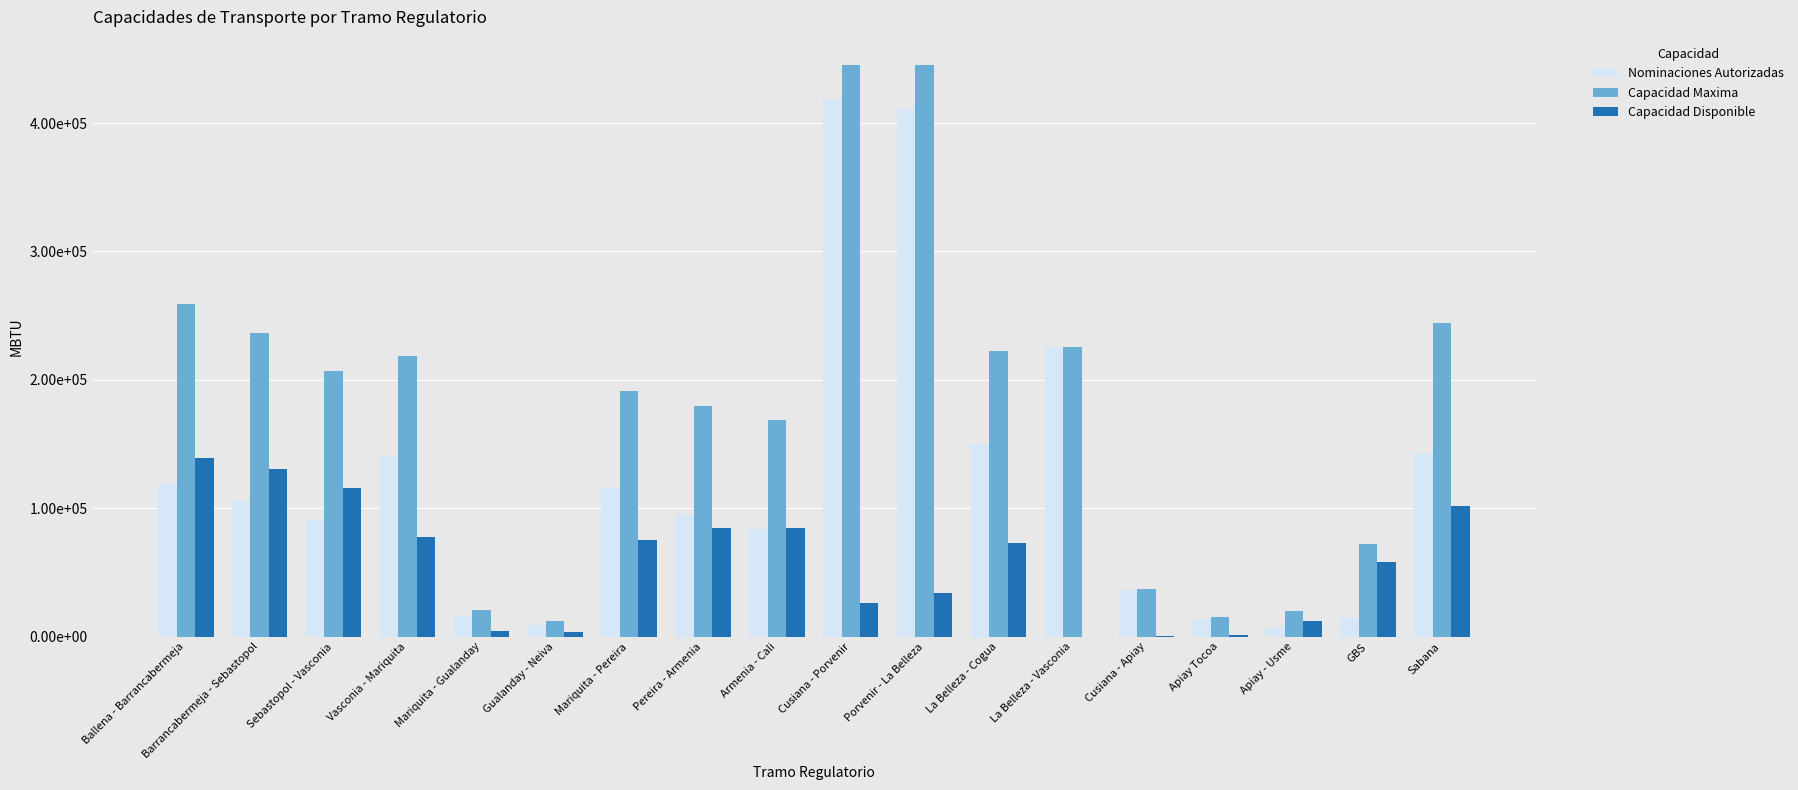

What is the spread (max minus min) of values at Gualanday - Neiva?

8838.0